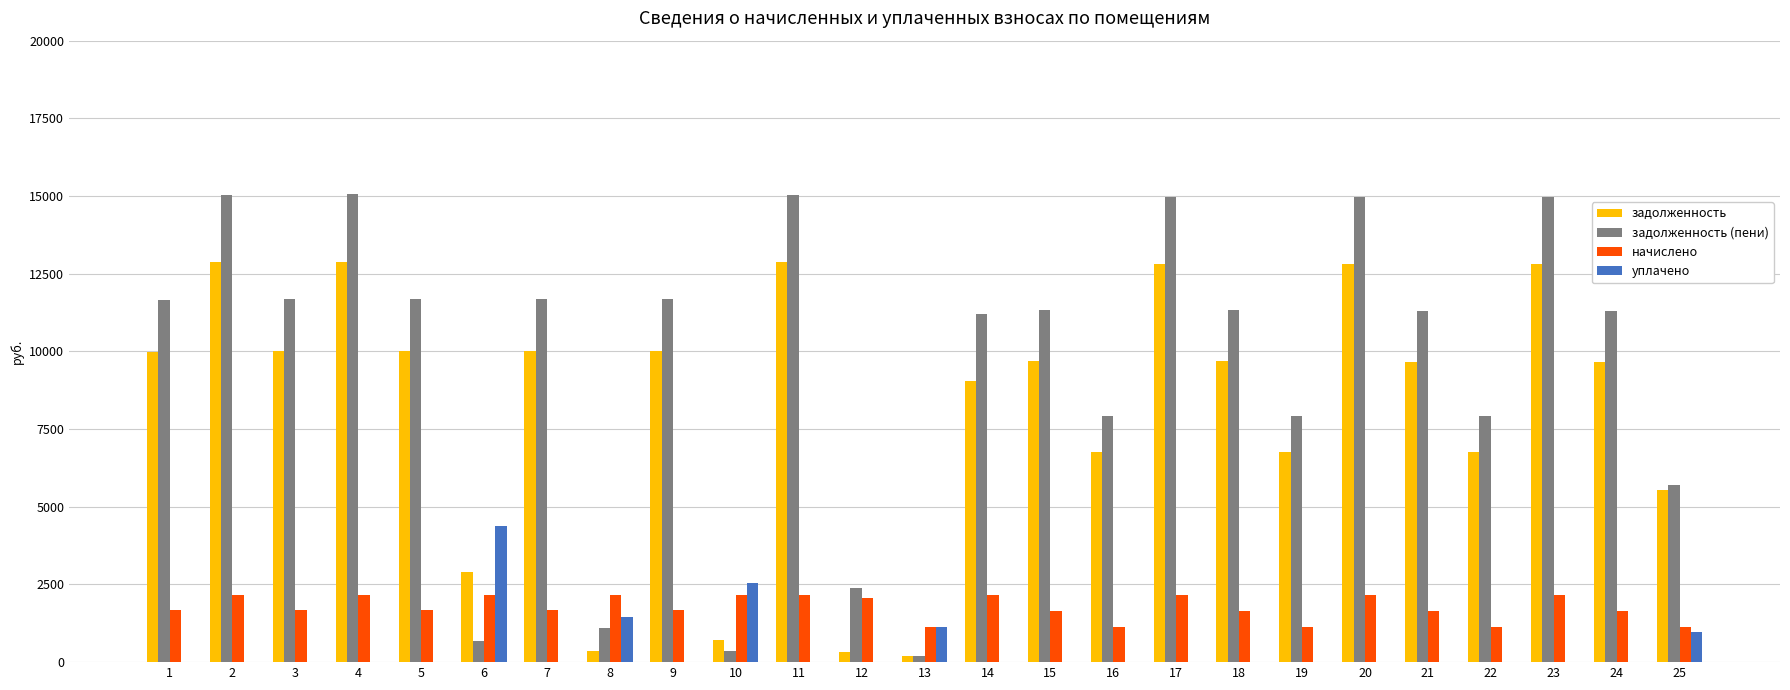

Between 2 and 10, which series saw the biggest shift?

задолженность (пени)